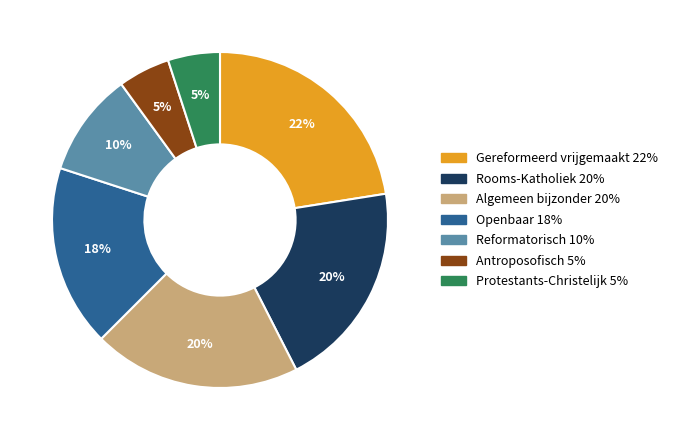

To the nearest percent, what is the average slice percentage?

14%